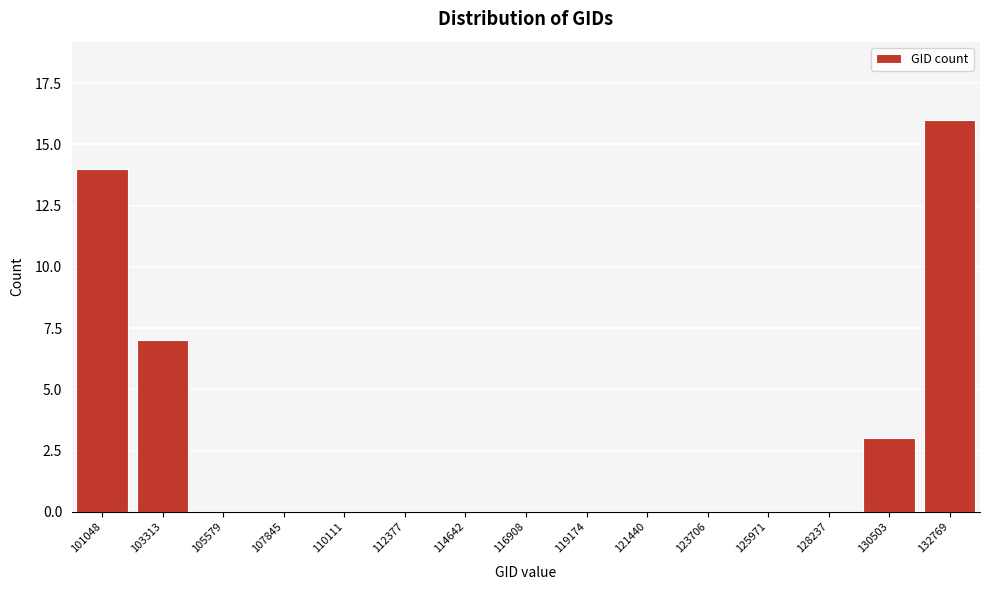

Reading right to left, list all the values displayed in this chart.

132769=16	130503=3	128237=0	125971=0	123706=0	121440=0	119174=0	116908=0	114642=0	112377=0	110111=0	107845=0	105579=0	103313=7	101048=14